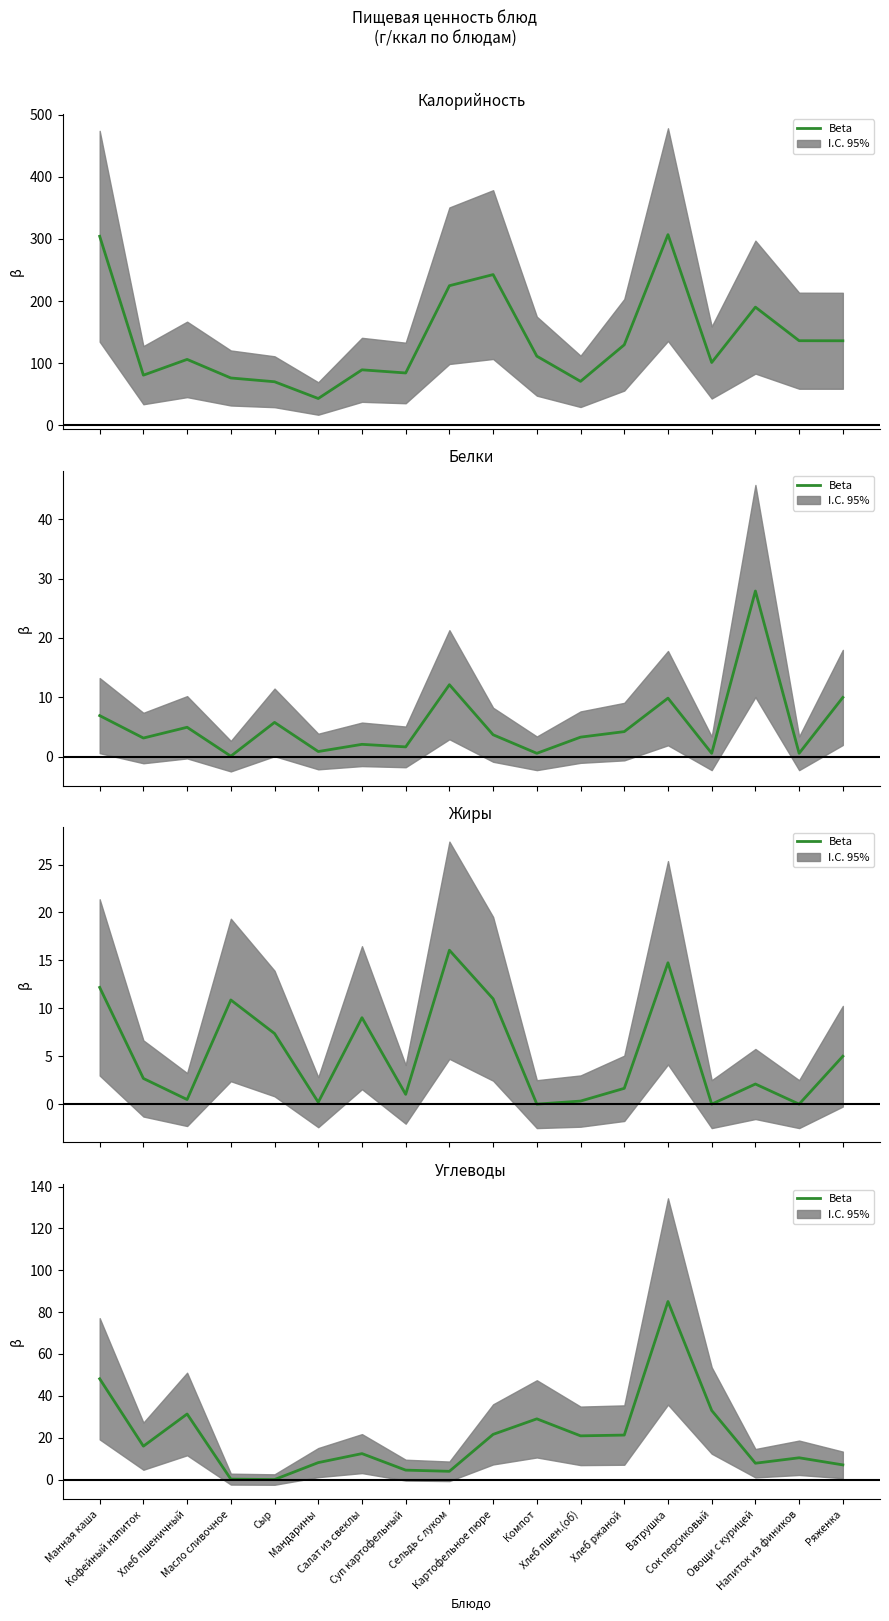

Which label corresponds to the smallest value in the chart?

Сыр